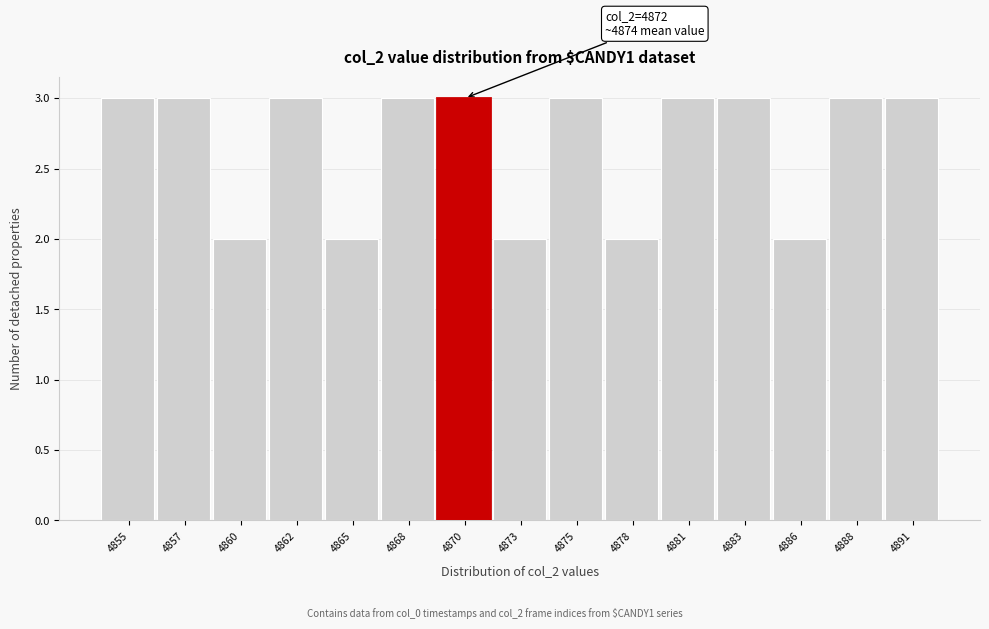

Reading right to left, list all the values displayed in this chart.

3	3	2	3	3	2	3	2	3	3	2	3	2	3	3